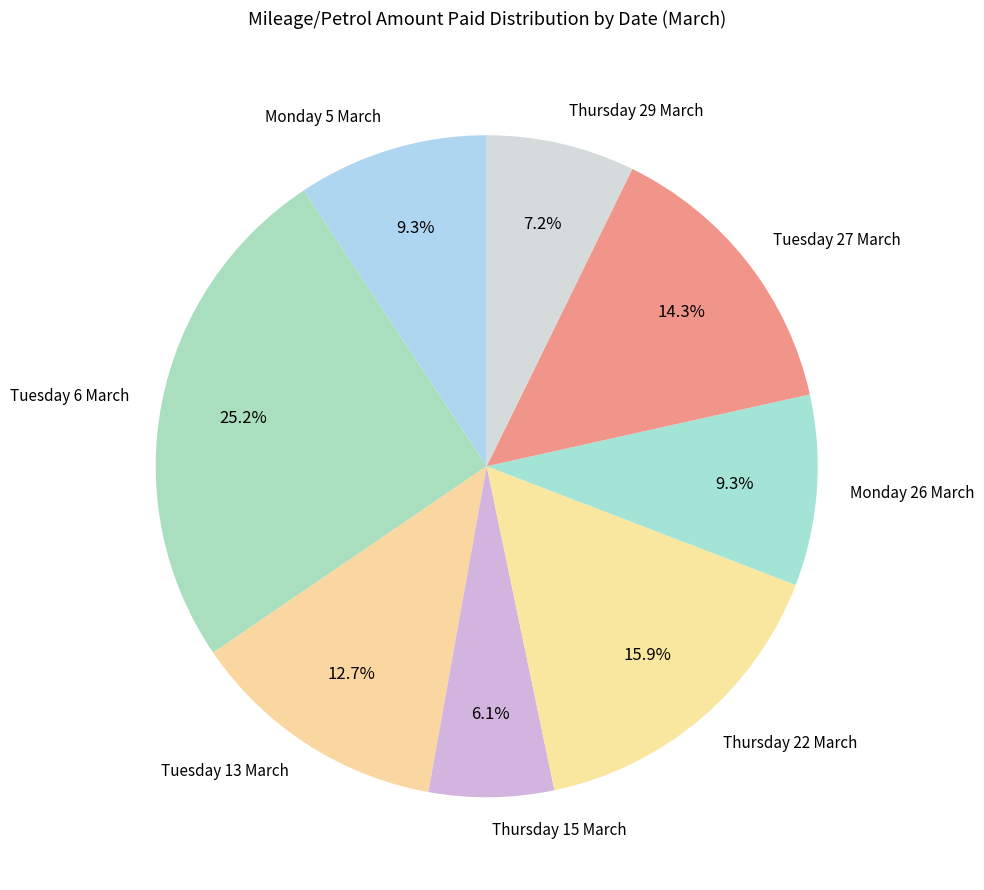

To the nearest percent, what is the difference between the Tuesday 27 March and Tuesday 6 March slice percentages?

11%